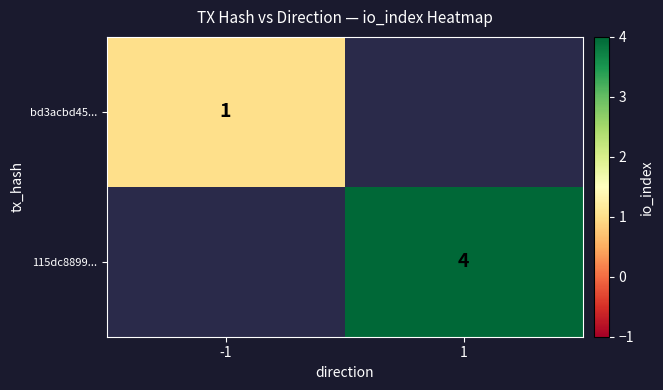

Between -1 and 1, which is larger?

1